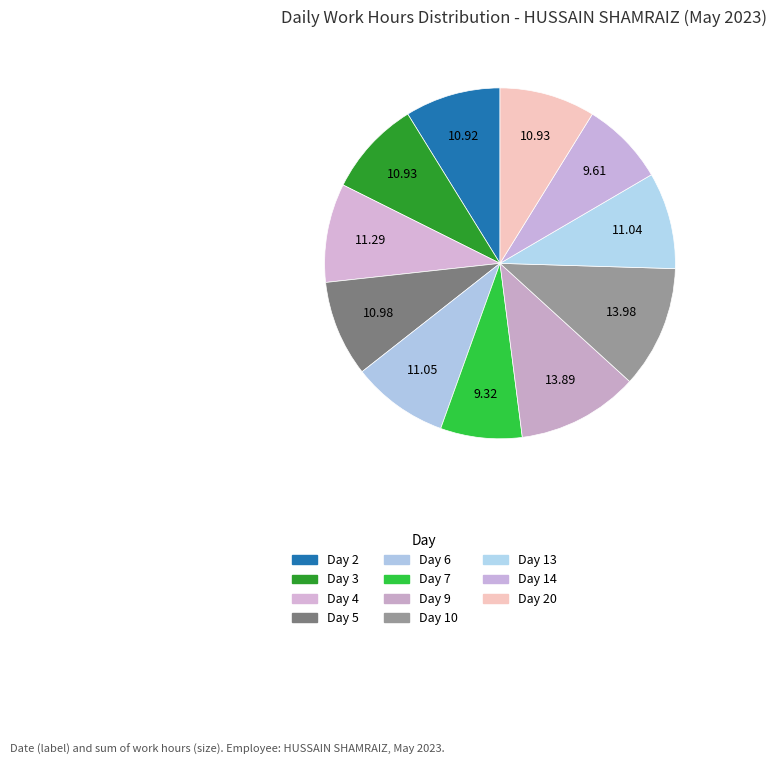

Does any single category account for the majority?

No